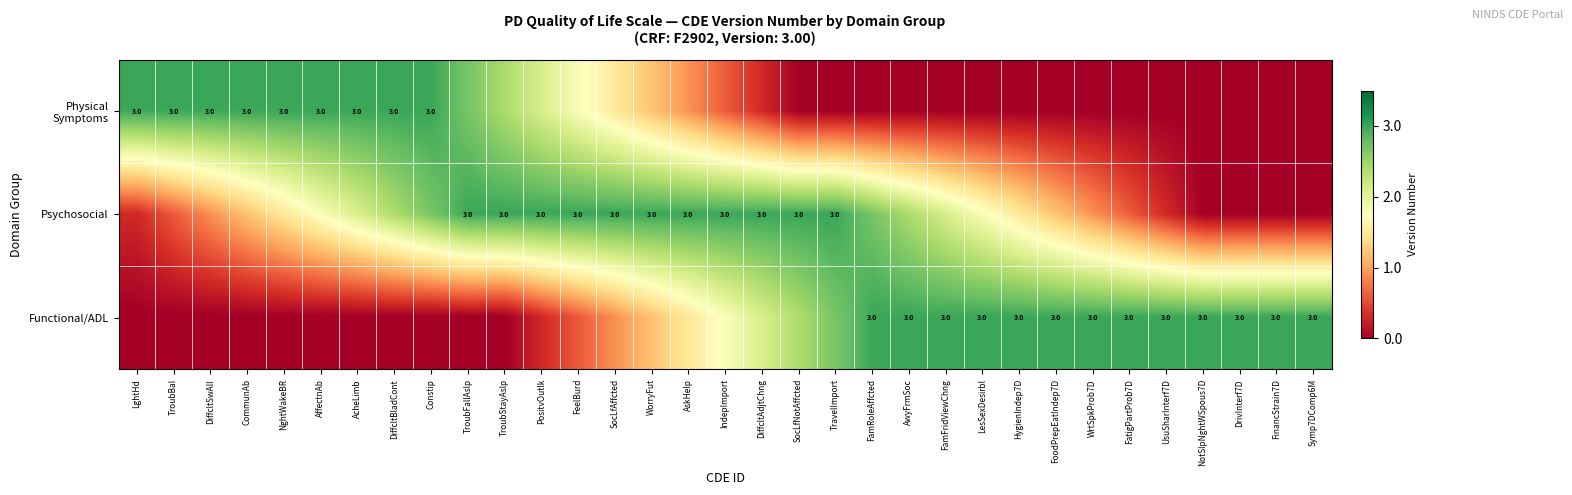

Where is Psychosocial nearest to the value 1?

DiffcltSwAll